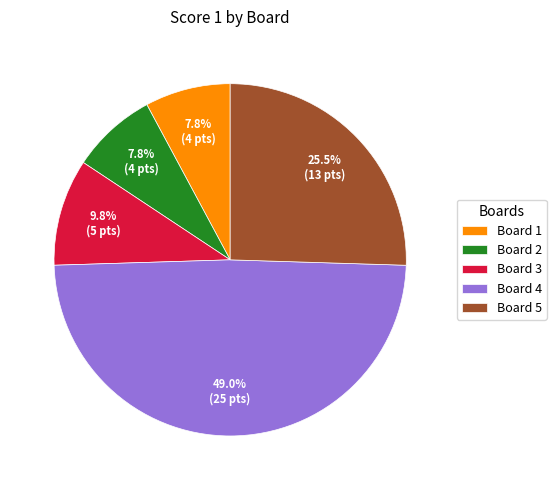

How many segments does this pie chart have?

5